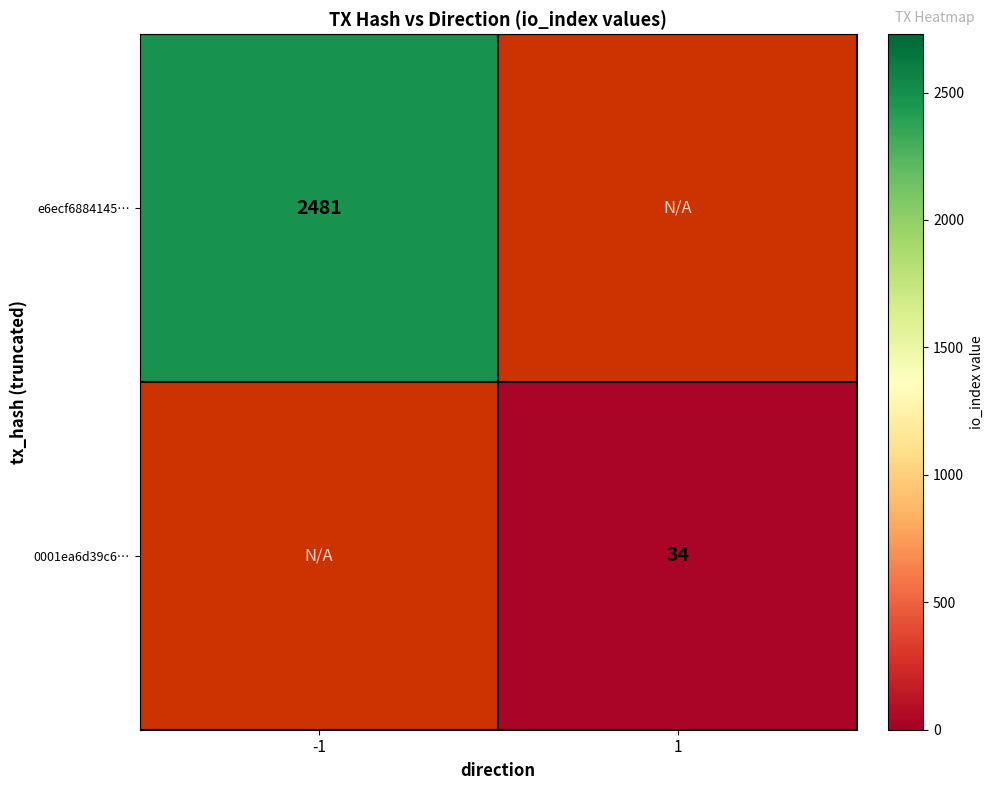

Is the value of 0001ea6d39c6… at 1 greater than the value of e6ecf6884145… at -1?

No